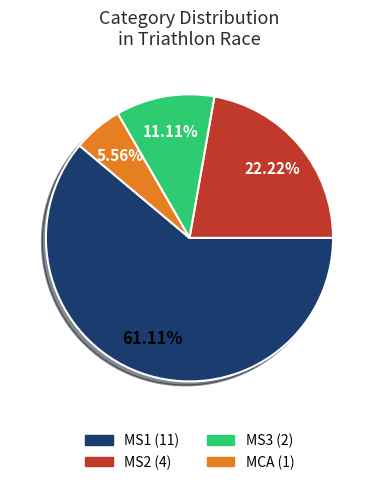

Does MS1 account for over 50% of the chart?

Yes